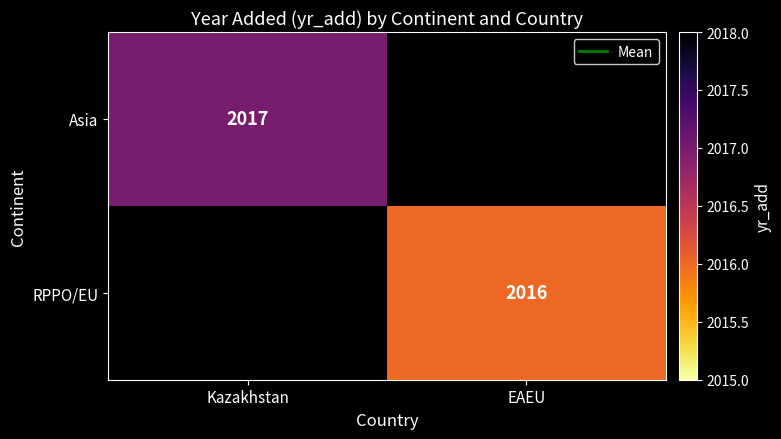

The RPPO/EU series shows 942 at EAEU. True or false?

False